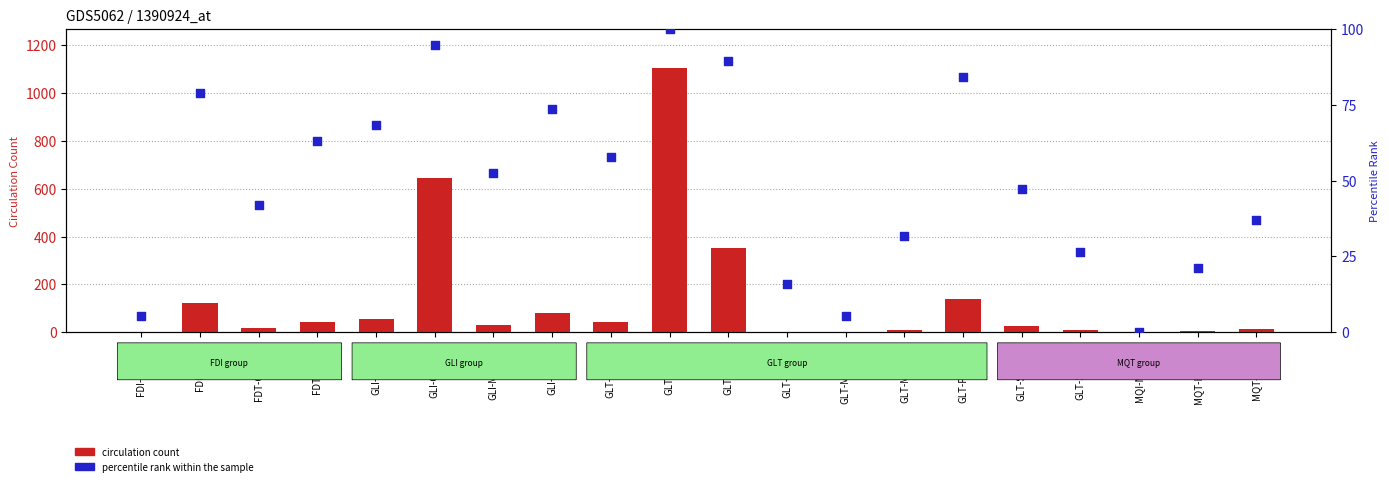

Which series reaches the minimum Y coordinate?

Percentile rank